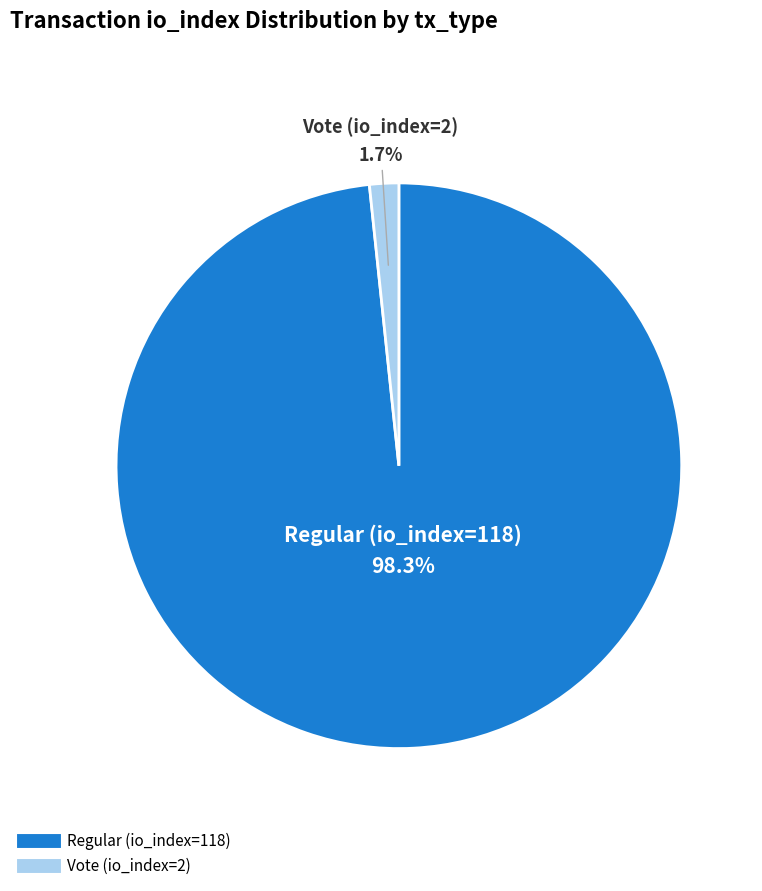

Between Regular (io_index=118) and Vote (io_index=2), which is larger?

Regular (io_index=118)